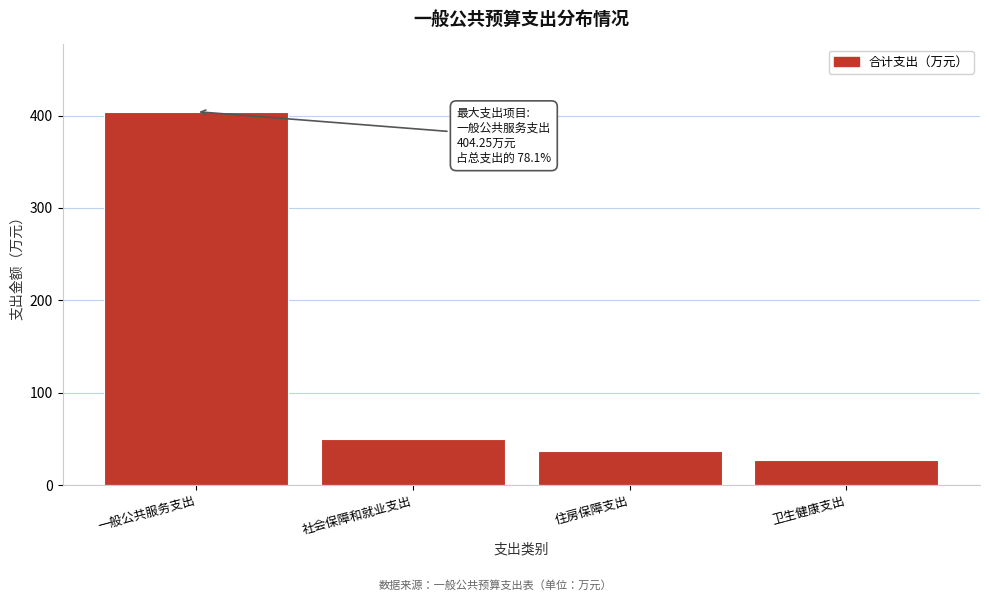

Reading left to right, list all the values displayed in this chart.

一般公共服务支出=404.2	社会保障和就业支出=49.3	住房保障支出=37.2	卫生健康支出=26.8